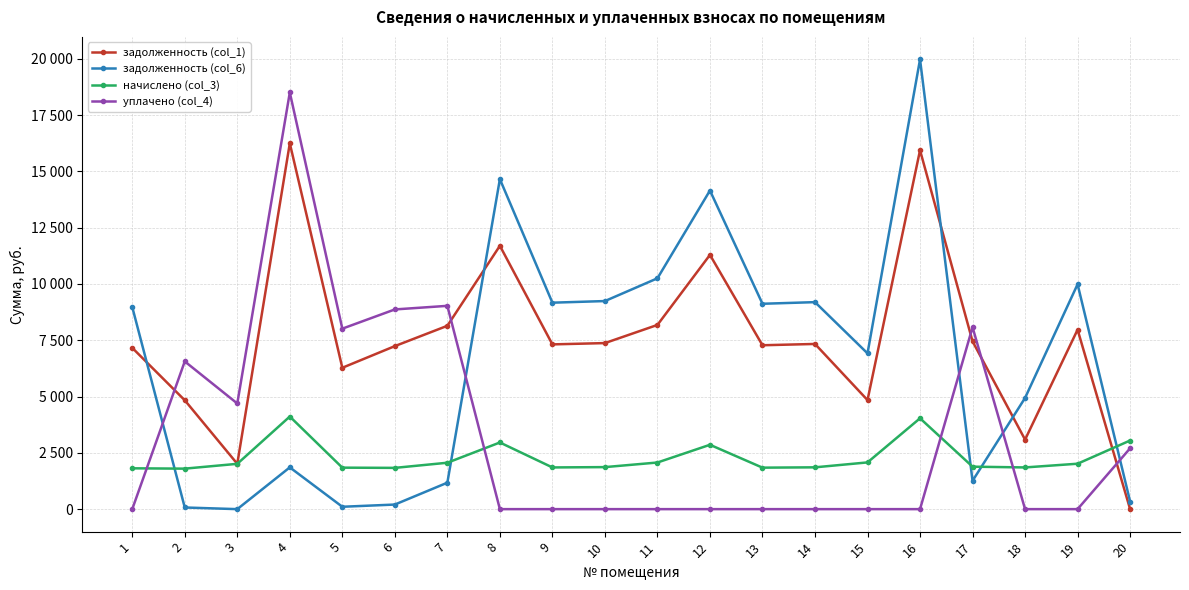

What are all the series names shown in the legend?

задолженность (col_1), задолженность (col_6), начислено (col_3), уплачено (col_4)